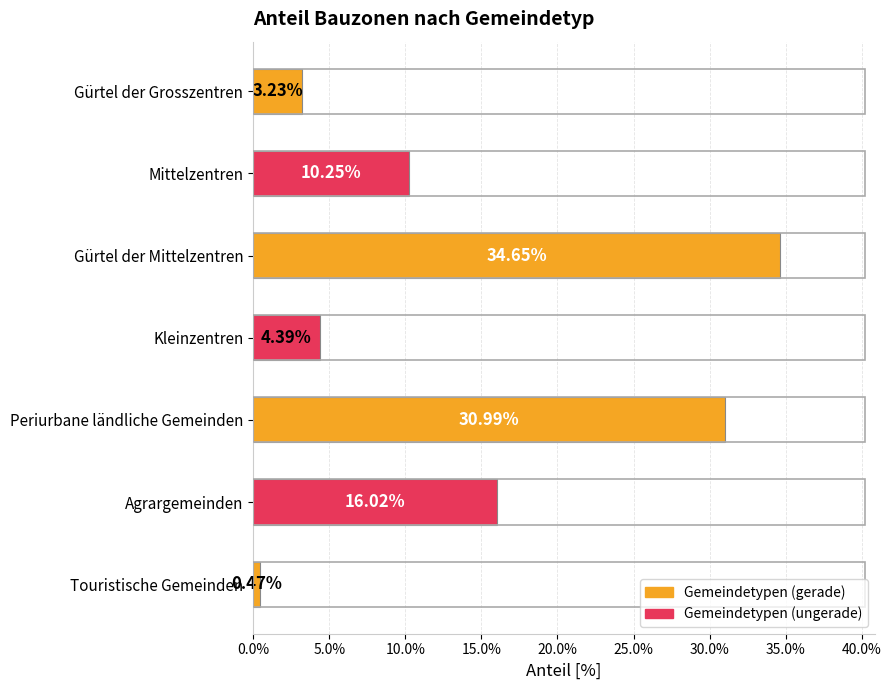

Does the chart contain any negative values?

No